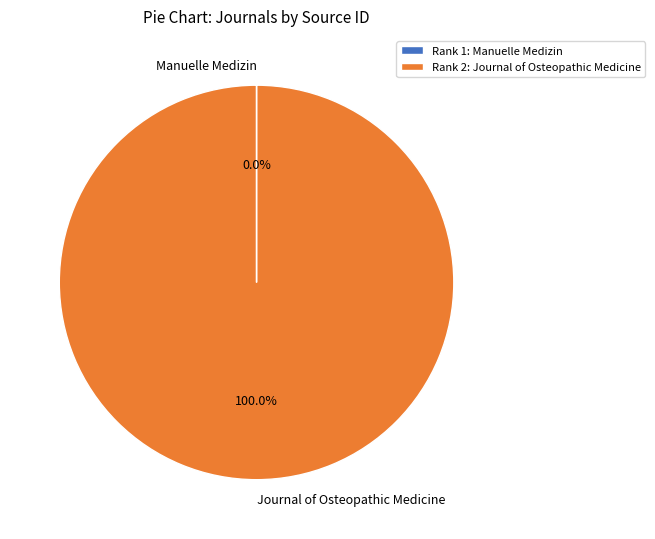

To the nearest percent, what is the average slice percentage?

50%